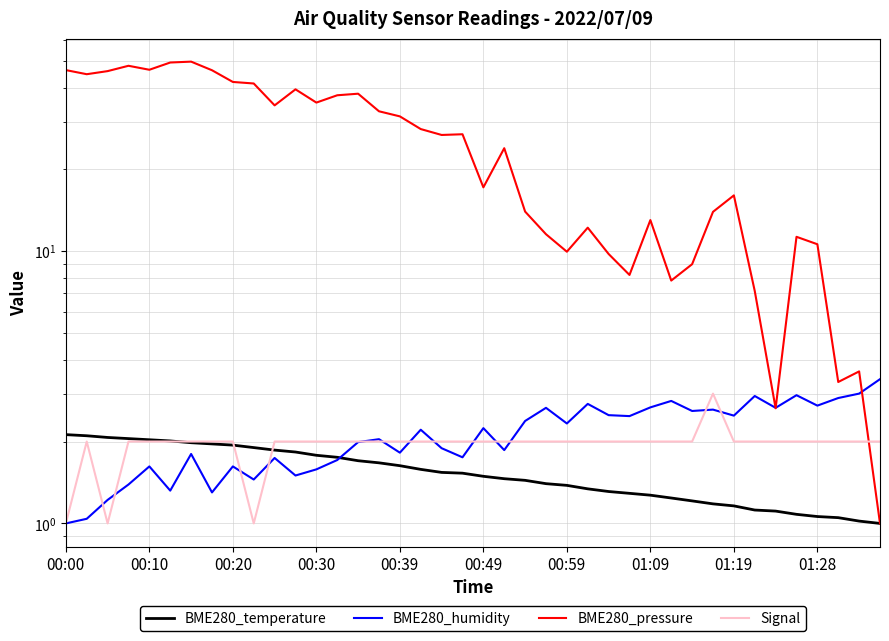

At which label does BME280_temperature reach its peak?

00:00